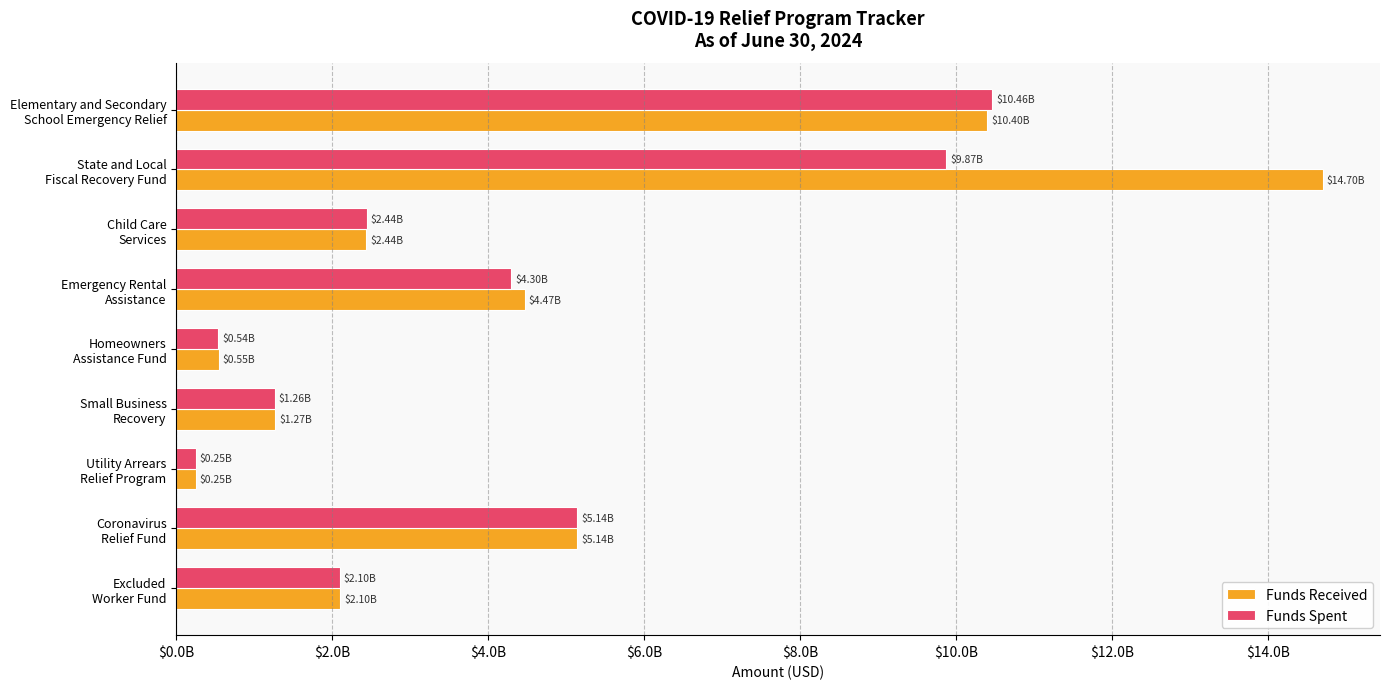

What are all the series names shown in the legend?

Funds Received, Funds Spent